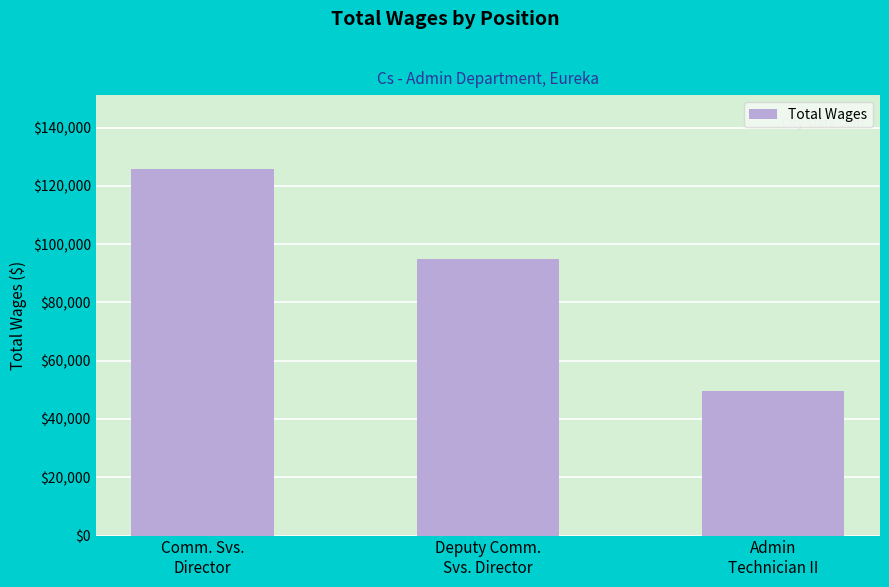

Reading left to right, extract all data points from this chart.

125955	95031	49447